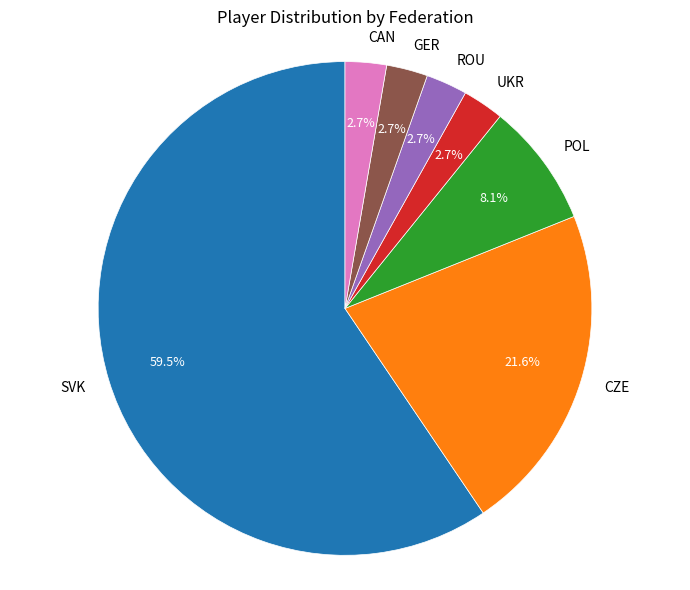

Does ROU represent more than half of the total?

No